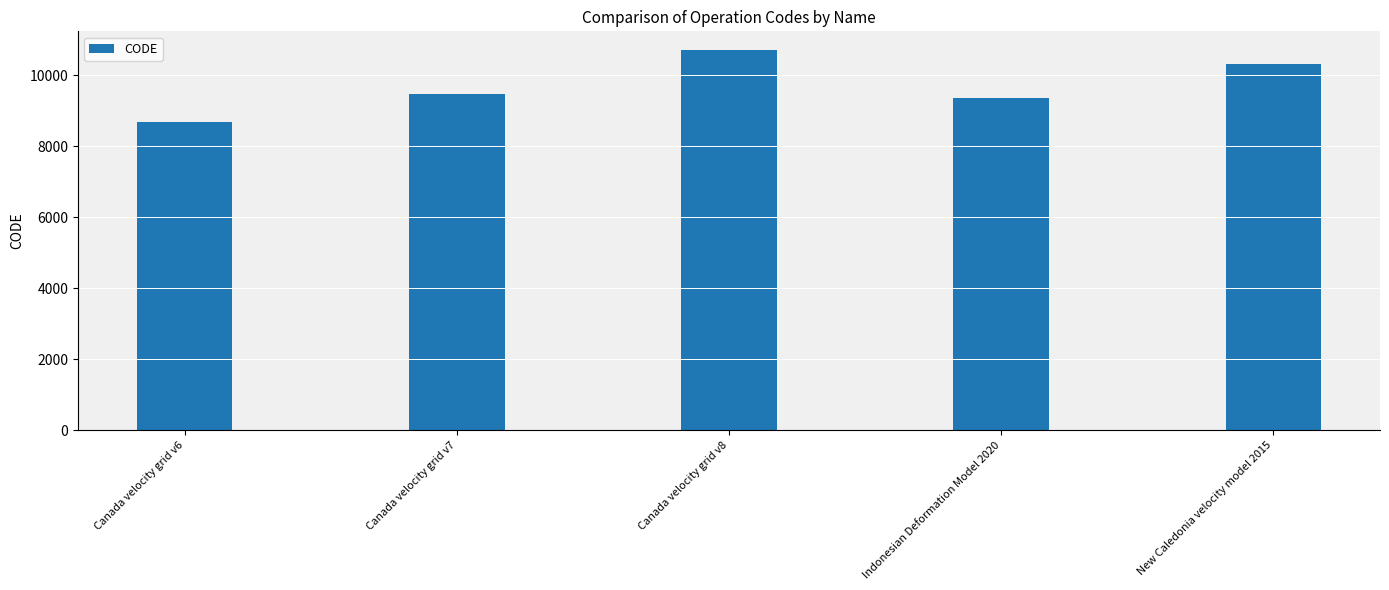

How many series are shown in this chart?

1